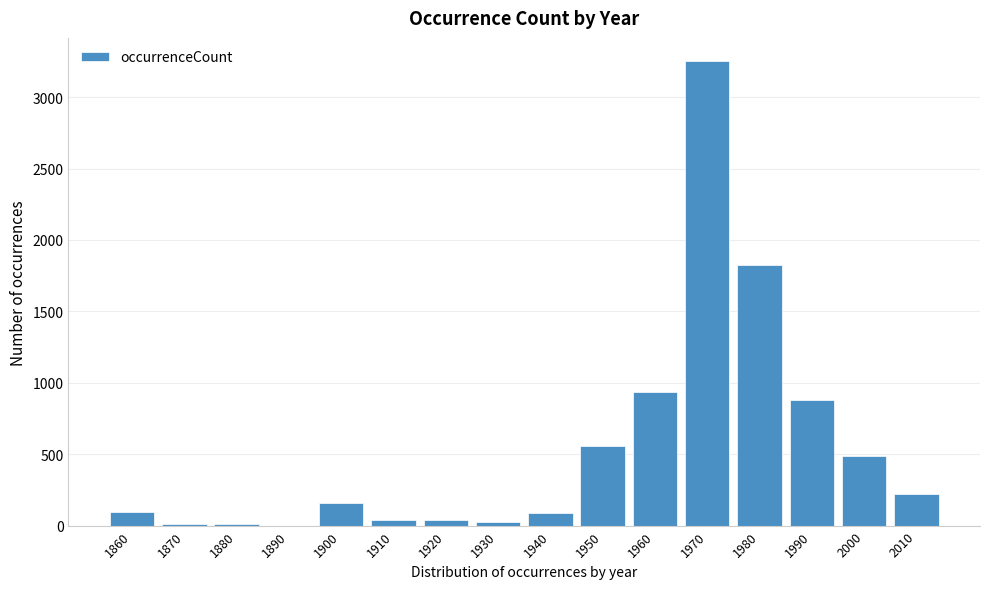

At which label is the value closest to 1626?

1980